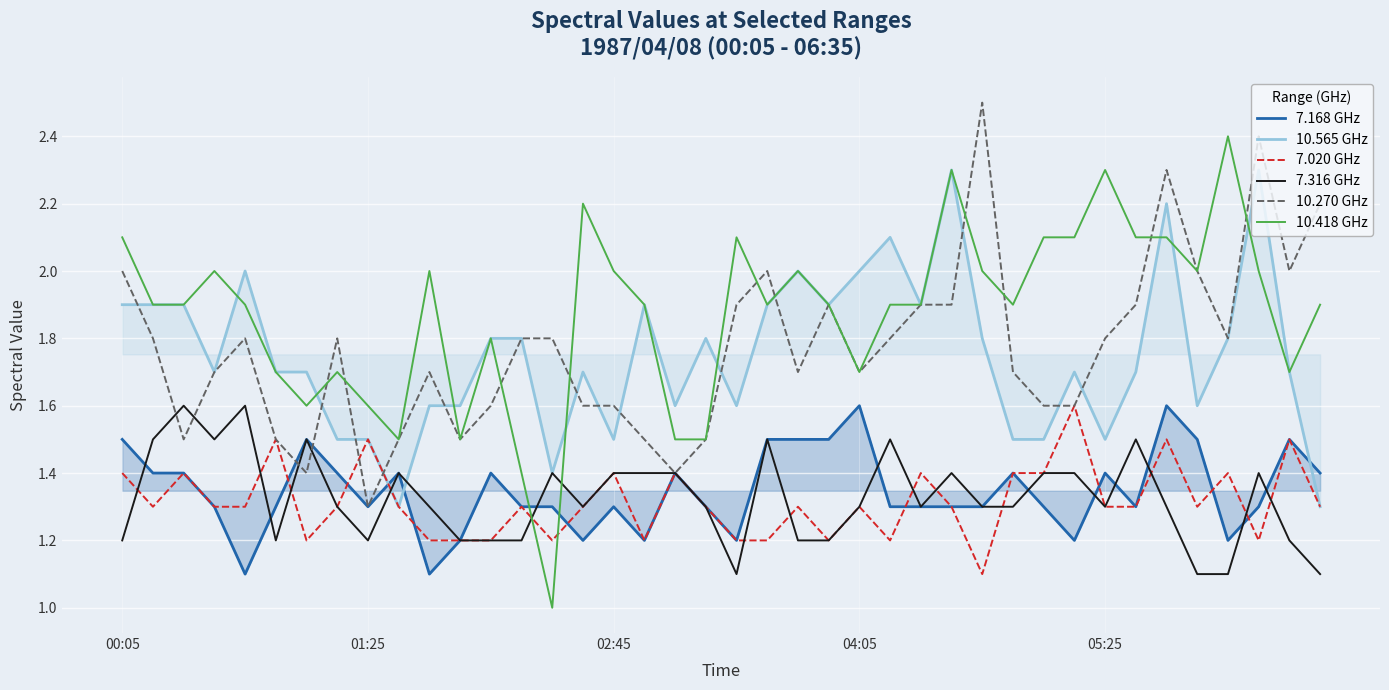

Where is the first local maximum for 7.168 GHz?

6